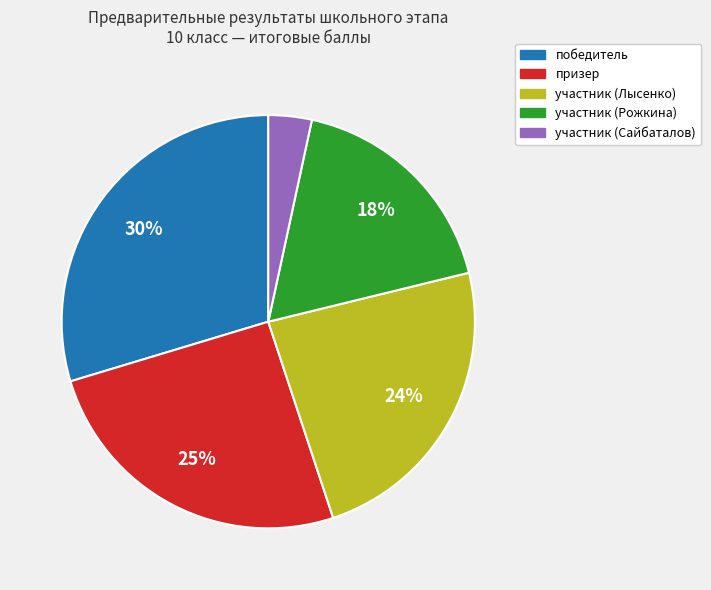

What is the ratio of the value at участник (Лысенко) to the value at победитель?

0.8